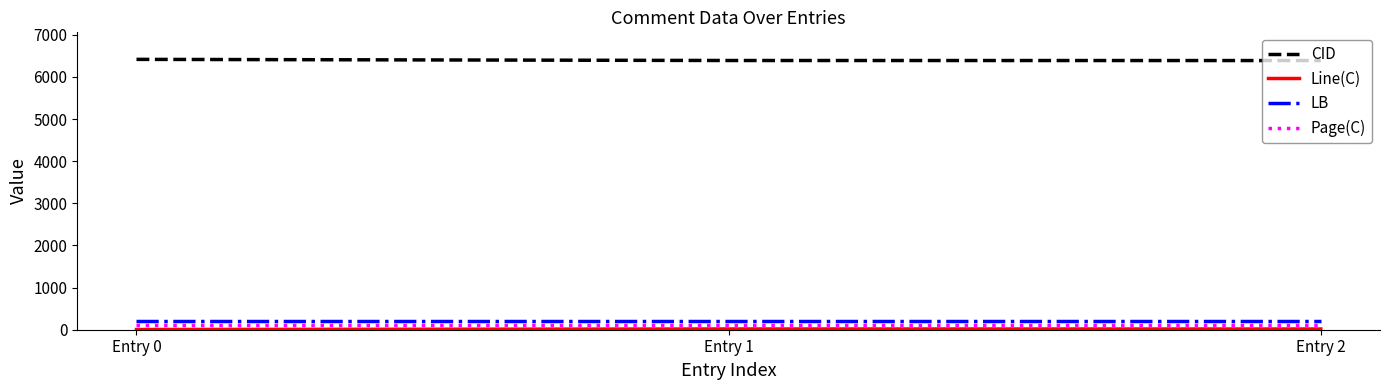

What is the maximum value for CID?

6416